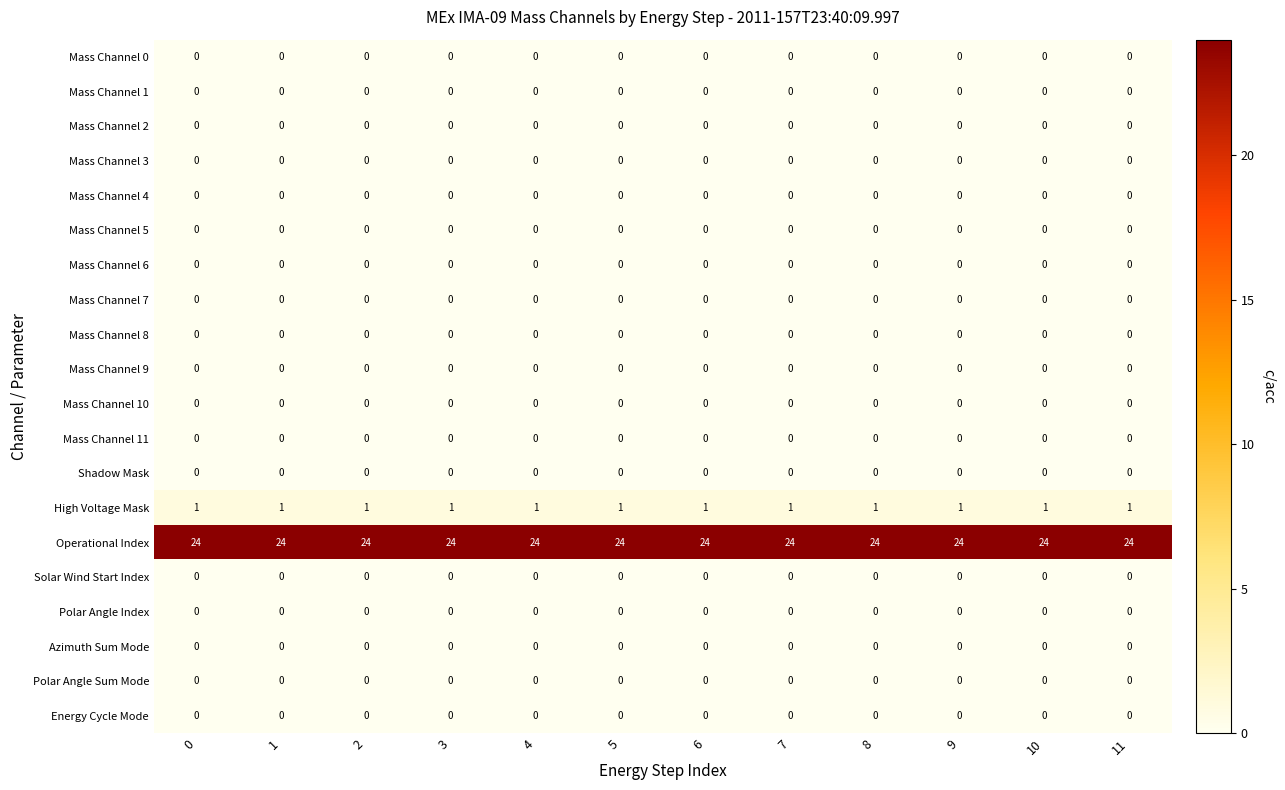

Which series has the largest total across all categories?

Operational Index